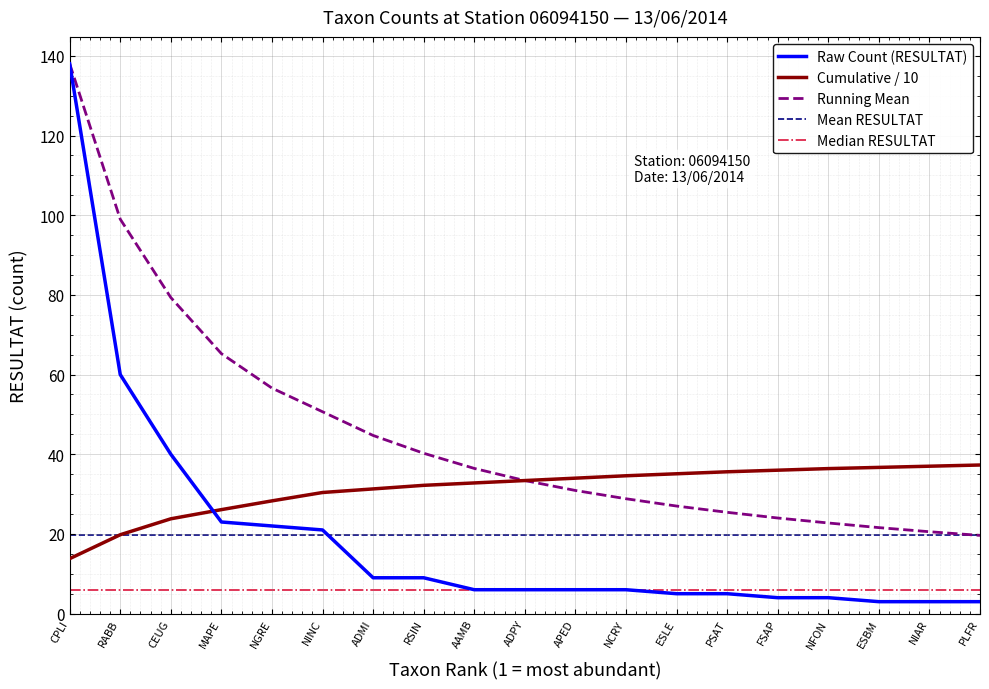

What is the sum of all values?

373